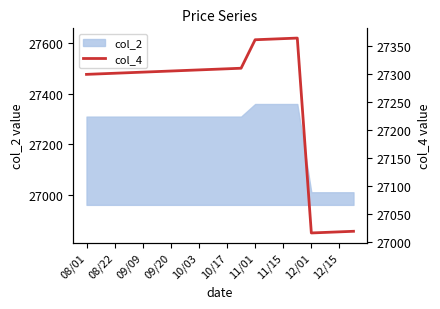

The value of col_2 at 10/03 is 27310. True or false?

True